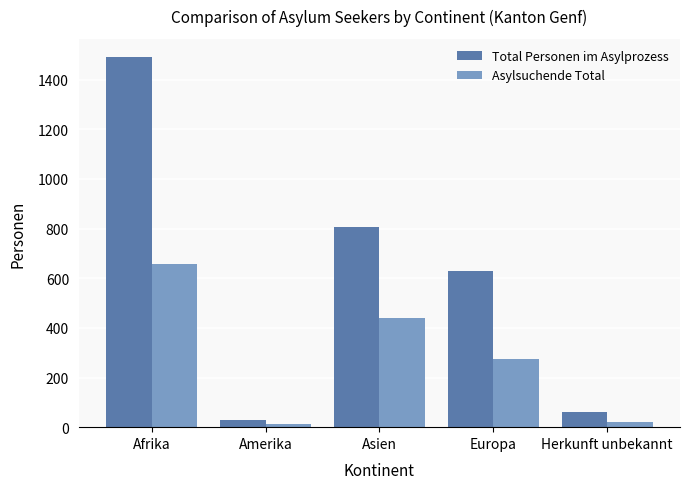

What is the difference between the highest and lowest values at Afrika?

833